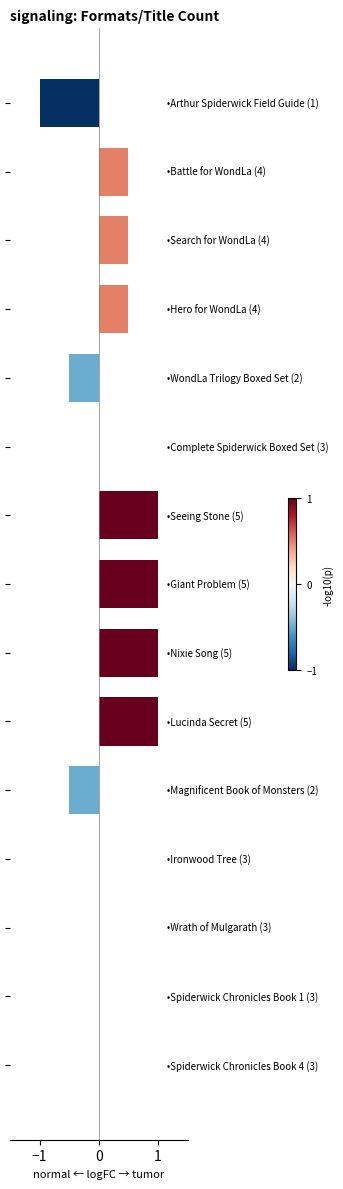

How many values are between 0 and 1?

12